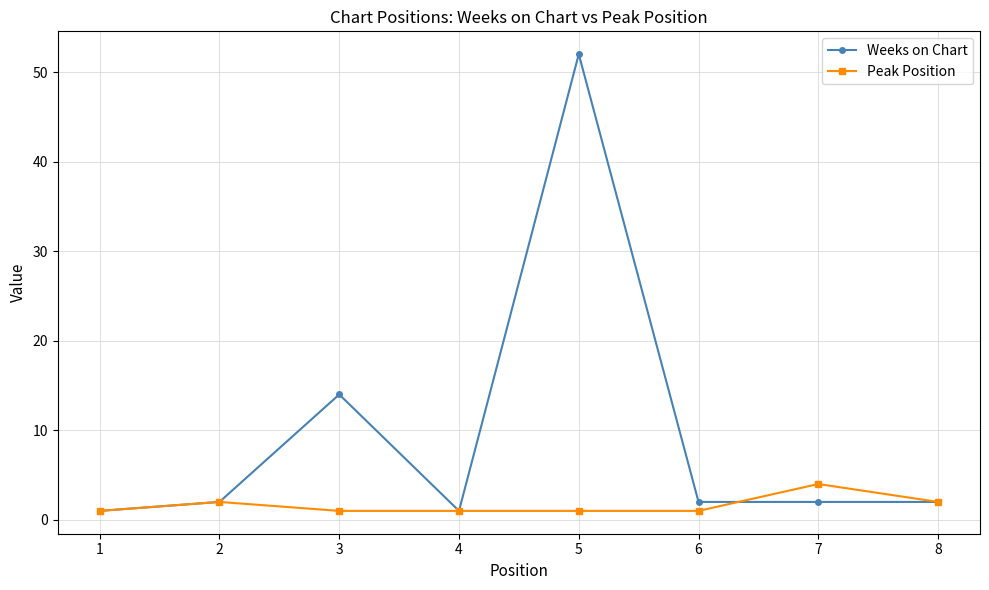

Which series has the largest range (max minus min)?

Weeks on Chart